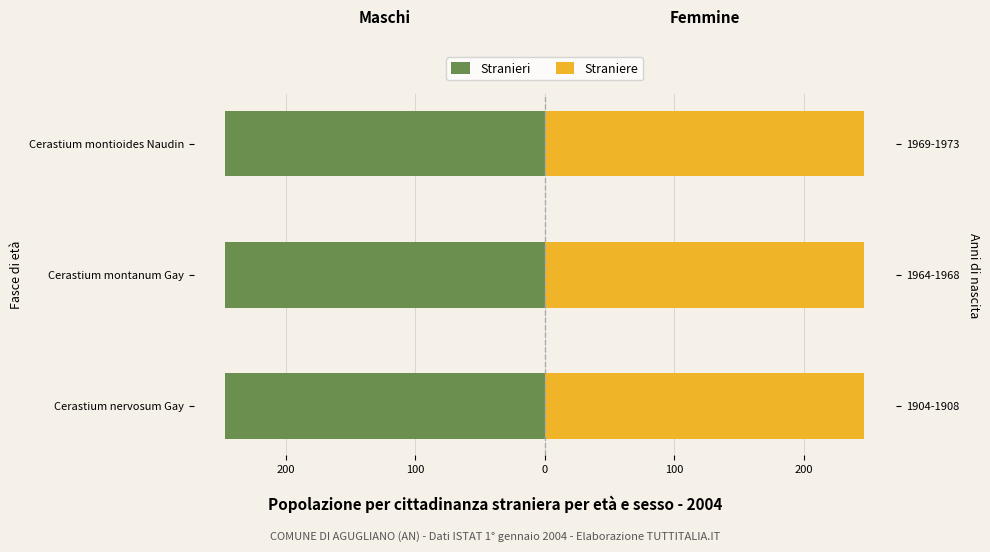

Read the Stranieri value at Cerastium nervosum Gay.

-246.5